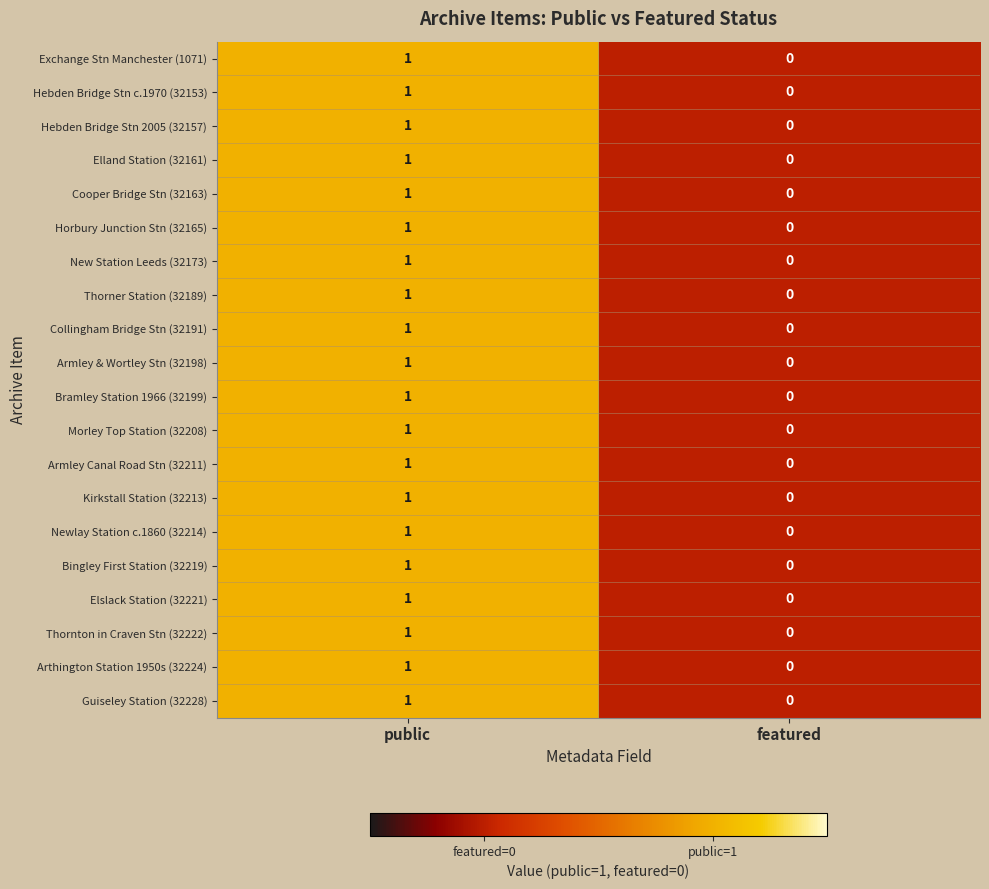

List the labels in order of Horbury Junction Stn (32165) value, largest first.

public, featured